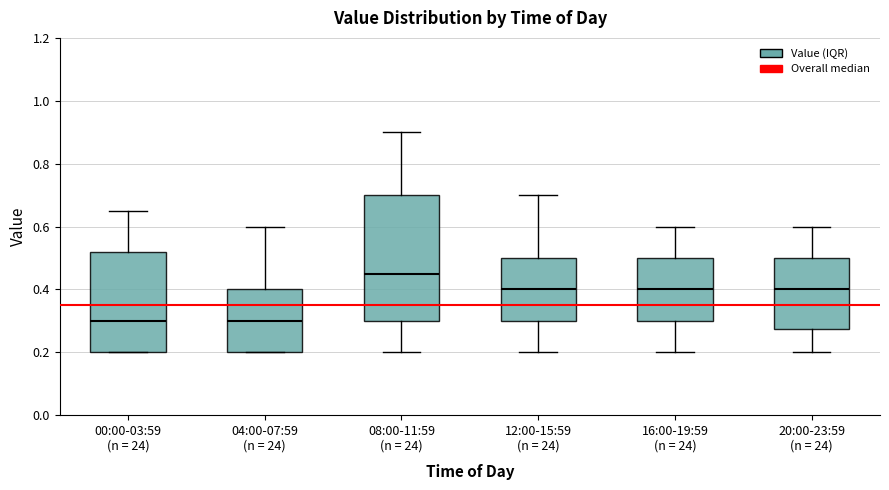

Which box's median line is the highest?

08:00-11:59 (n = 24)